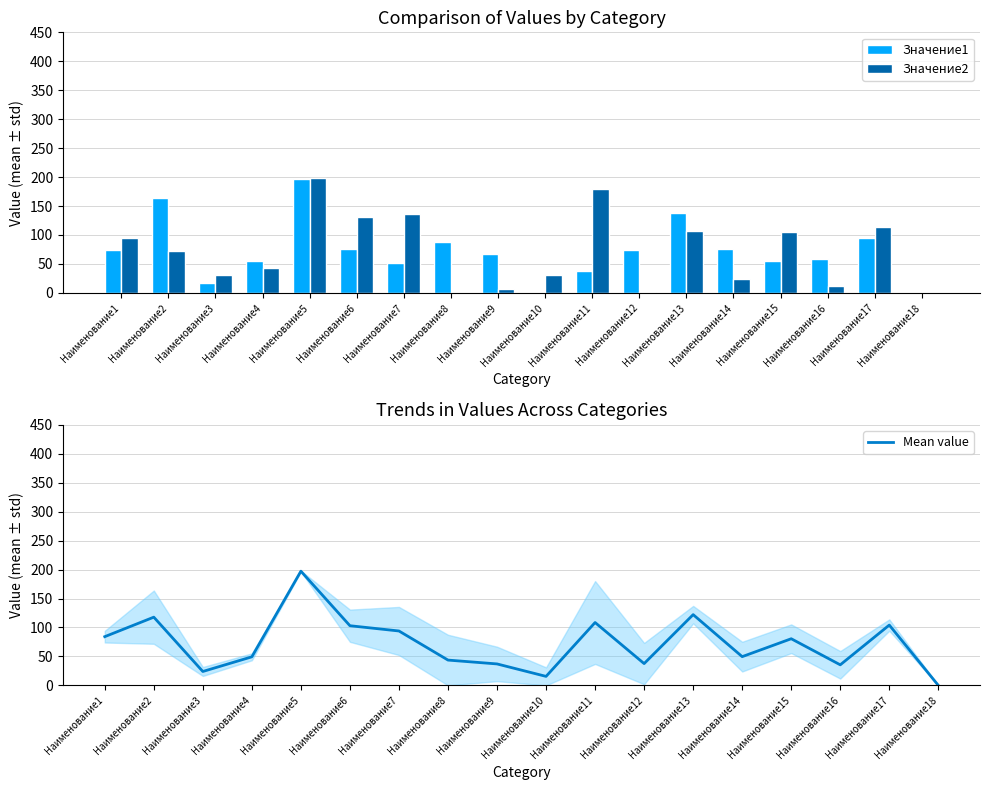

What is the sum of all Значение2 values?

1288.7